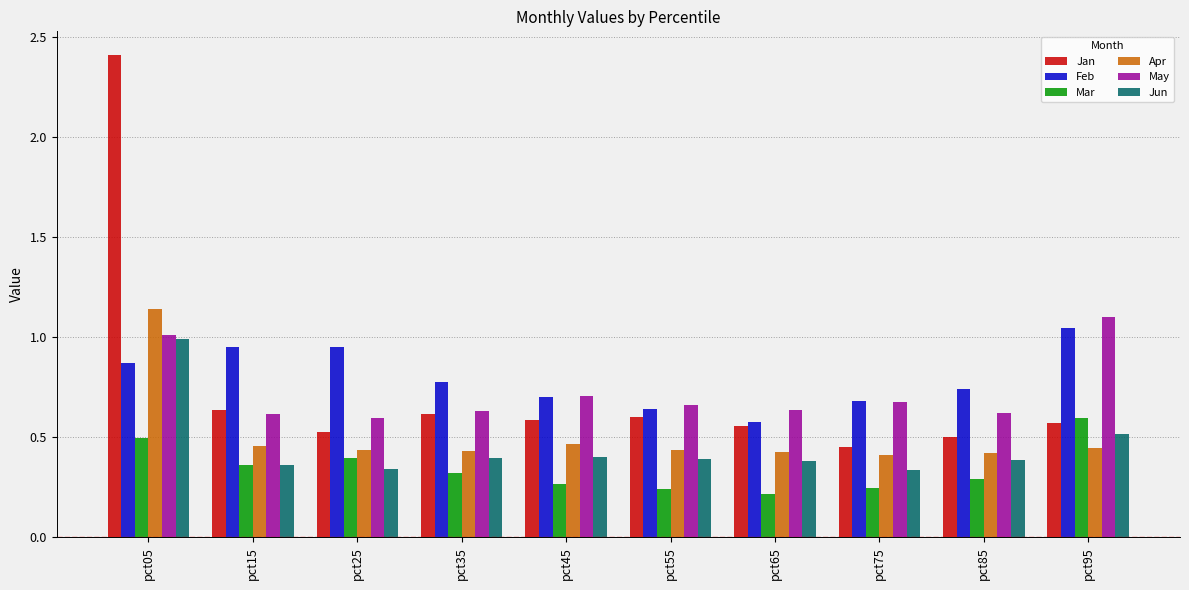

What is the maximum value shown in the chart?

2.4